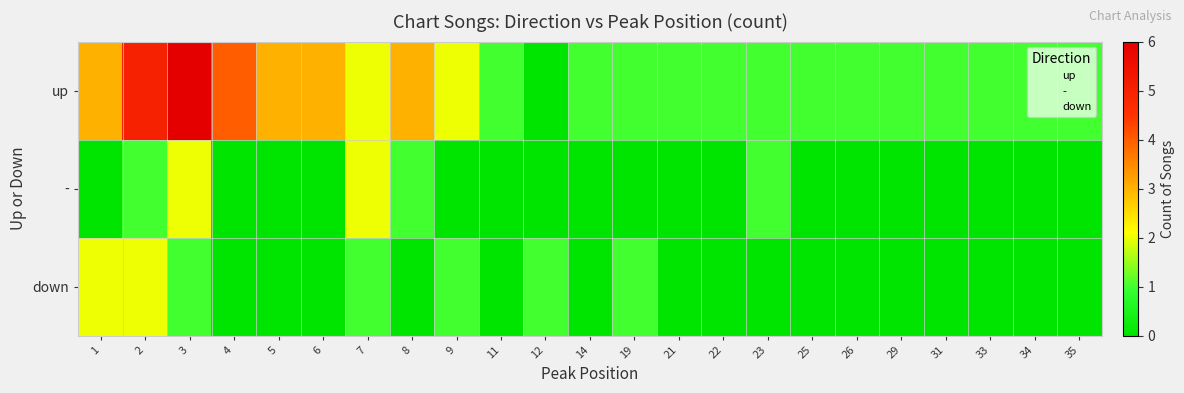

Which has a higher value, 21 or 22?

21